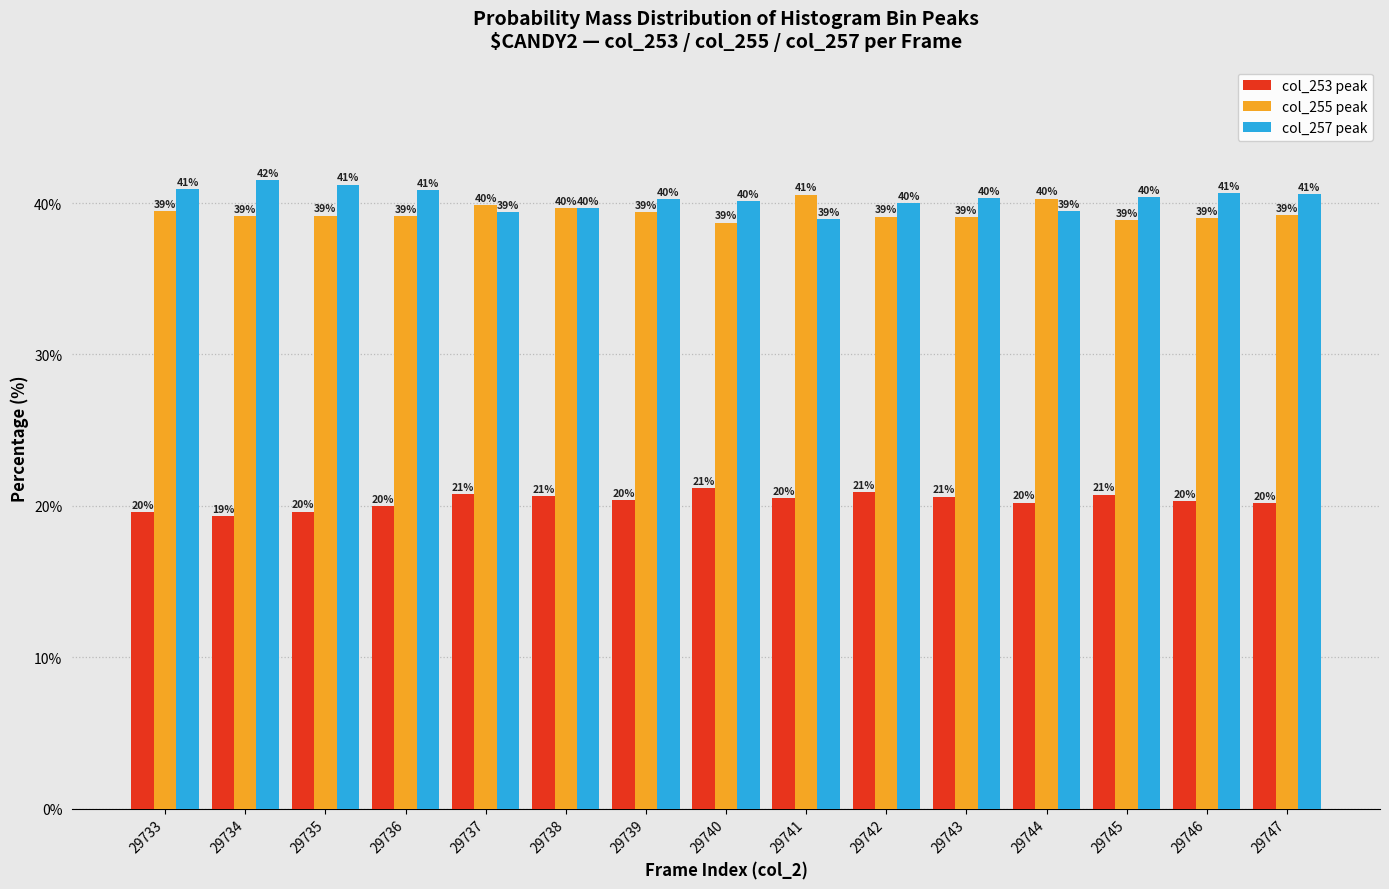

Is it true that col_255 peak equals 58.9 at 29746?

False